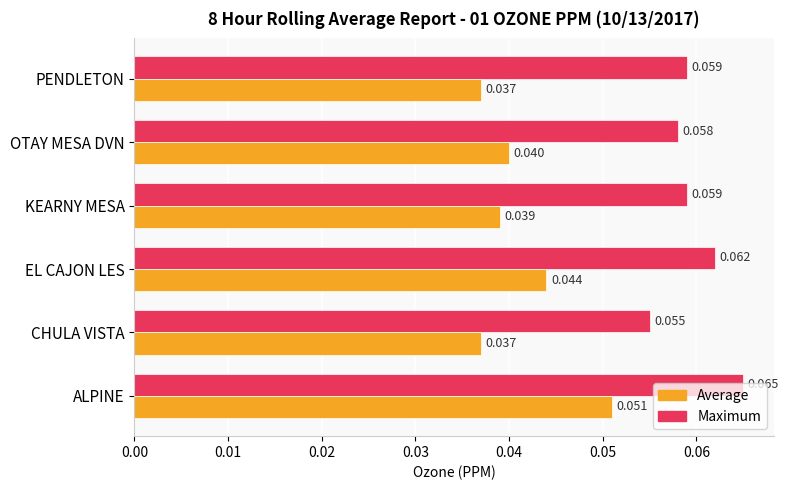

Which label corresponds to the largest value in the chart?

ALPINE